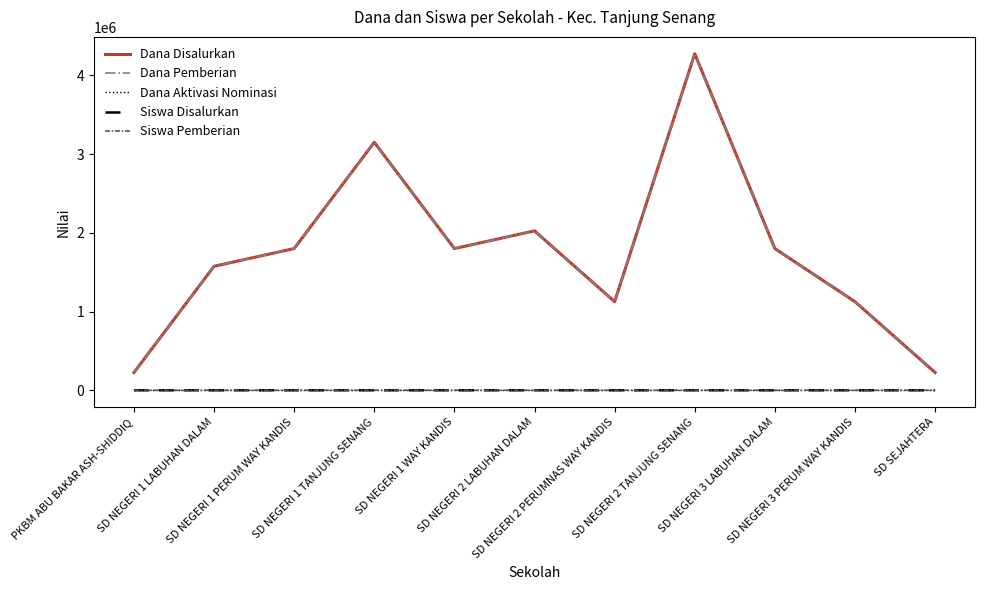

True or false: Dana Disalurkan has more than 1 interior local peaks.

True